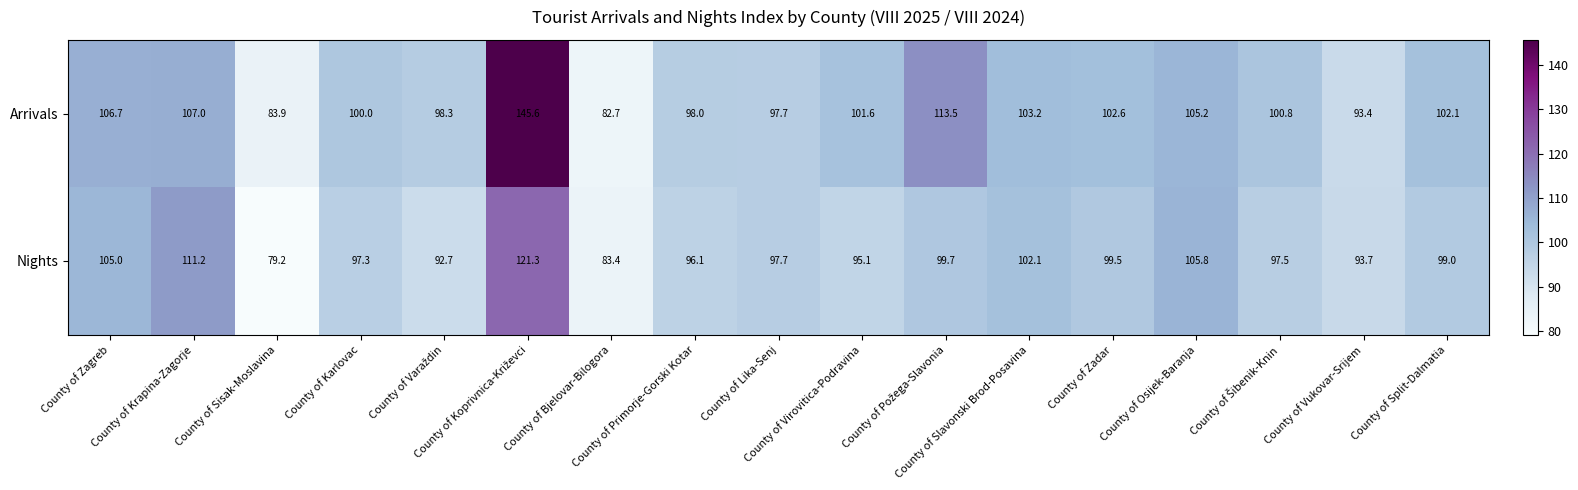

List the series in order of their overall mean, highest first.

Arrivals, Nights